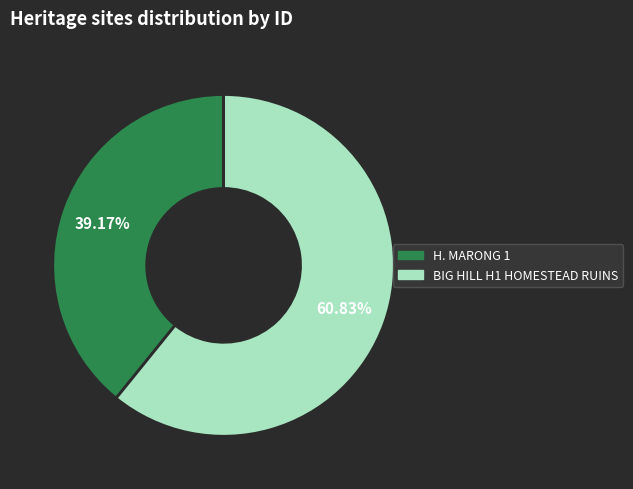

The BIG HILL H1 HOMESTEAD RUINS slice represents 61% of the pie. True or false?

True